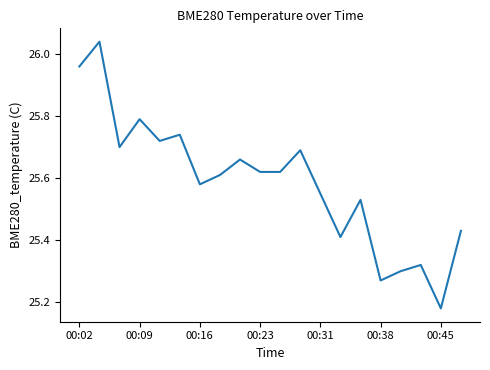

Is this an area chart (filled region under the line)?

No